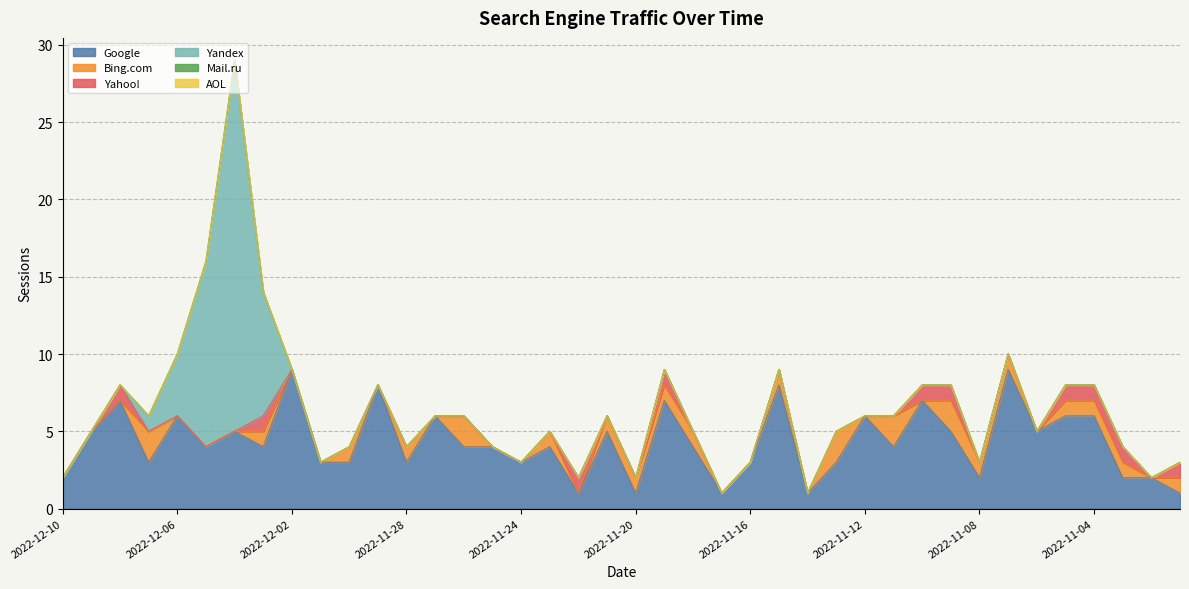

True or false: AOL has more than 2 interior local peaks.

False